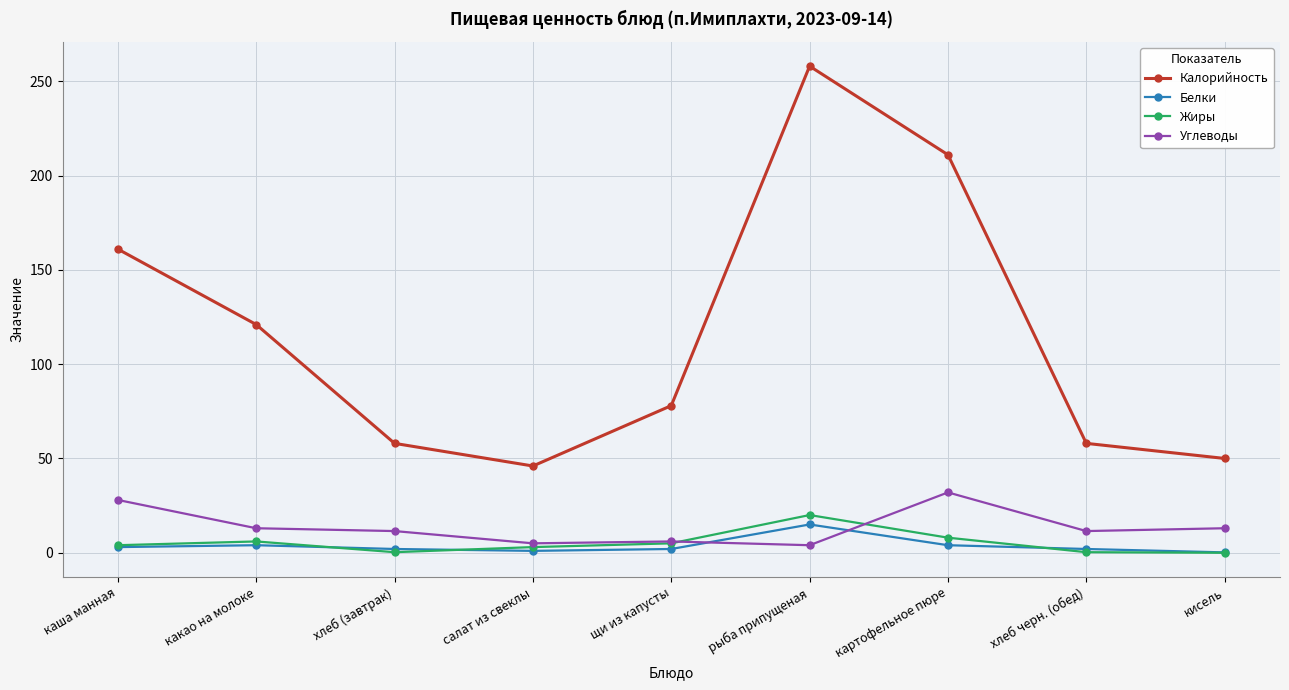

How many interior local valleys does the Калорийность series have?

1